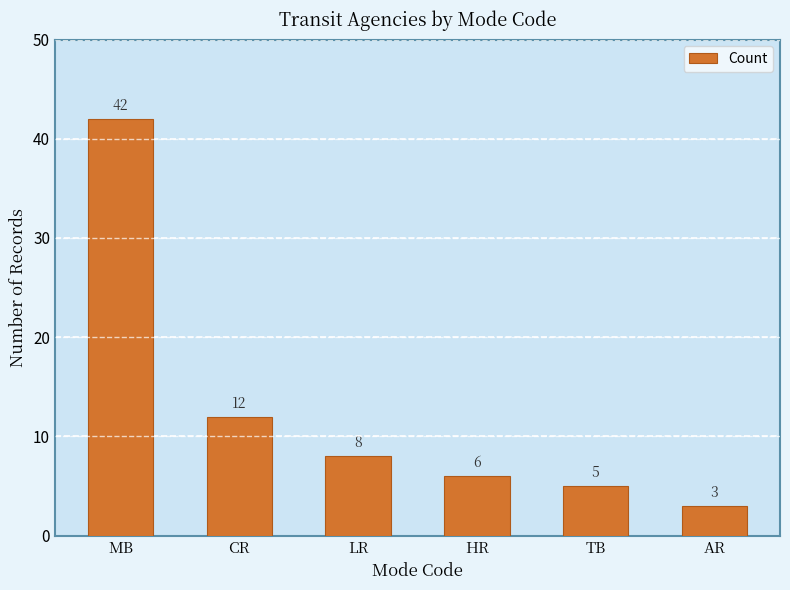

Between HR and CR, which is larger?

CR